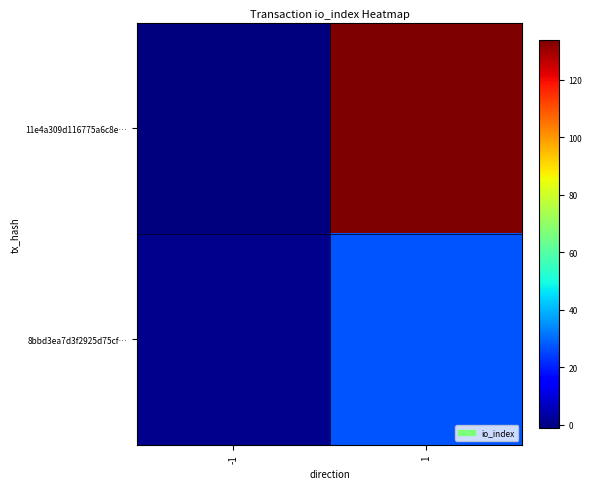

At which category is the sum across all series the highest?

1